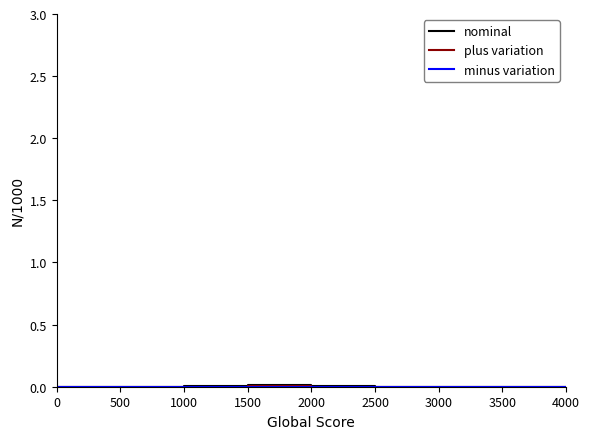

How many intersections are there between minus variation and plus variation?

1